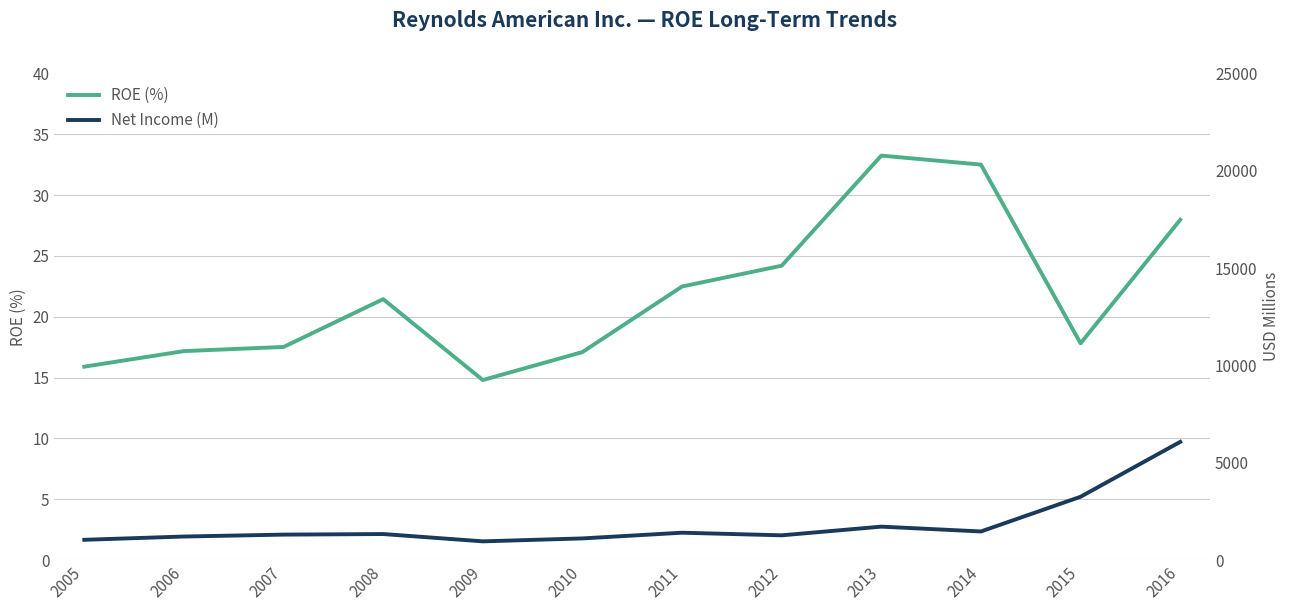

Is it true that ROE (%) equals 21.4 at 2008?

True